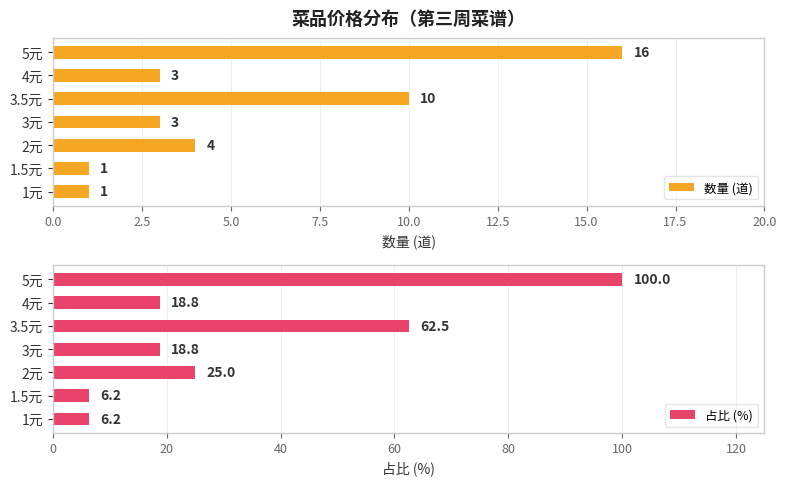

Which category has the highest value in the 数量 (道) series?

5元